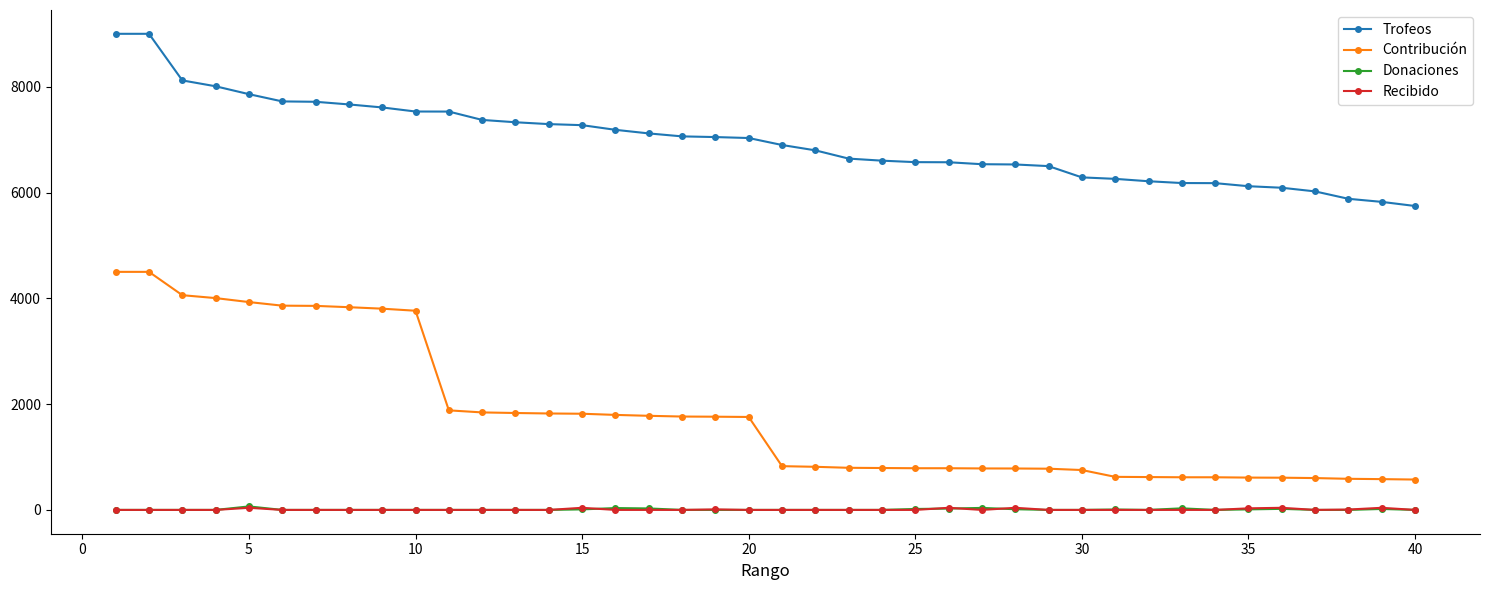

Which series has the widest spread of values?

Contribución